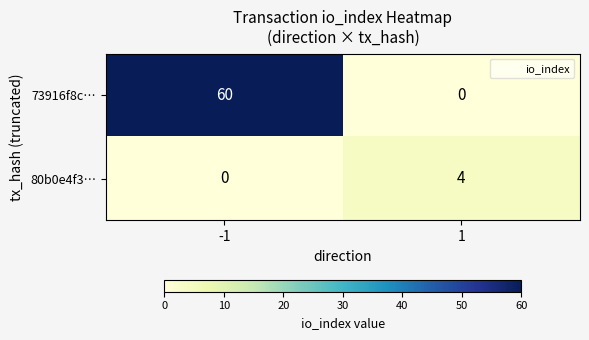

Is it true that 73916f8c… equals 0 at 1?

True